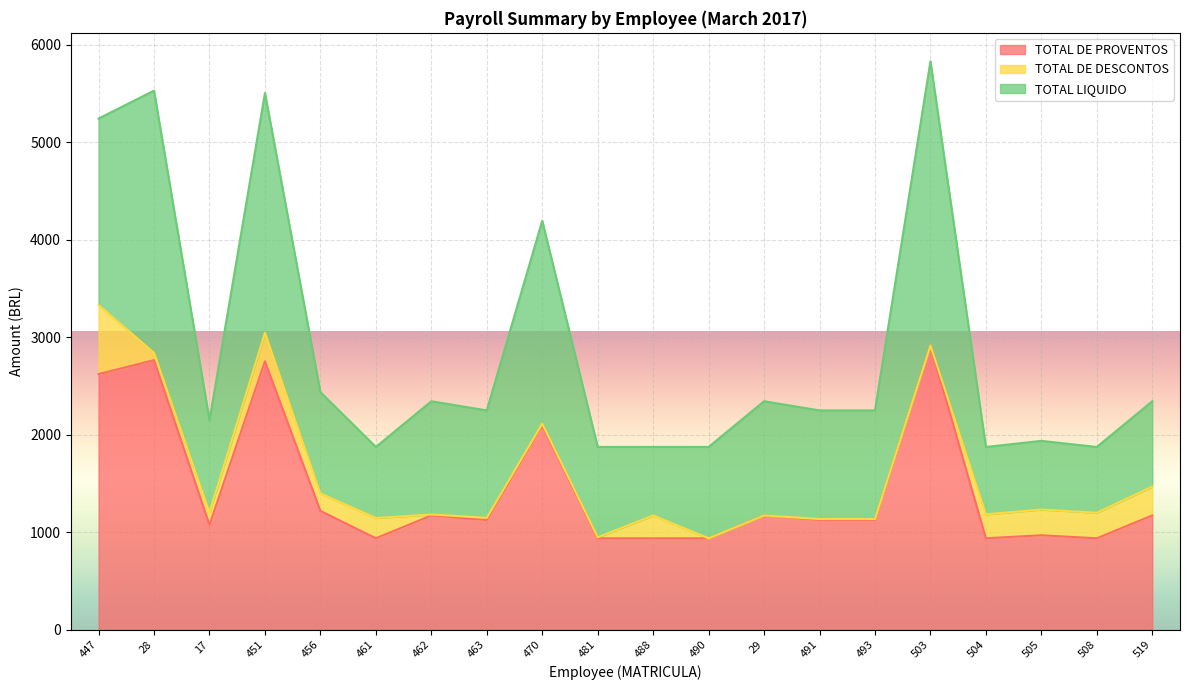

What position from the right is 463?

13